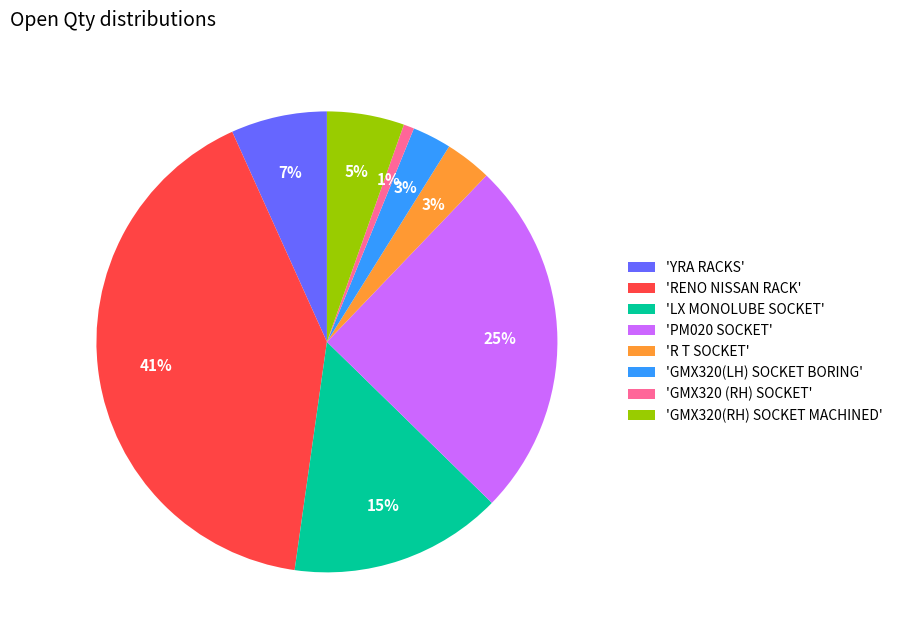

Which category has the biggest portion of the pie?

'RENO NISSAN RACK'